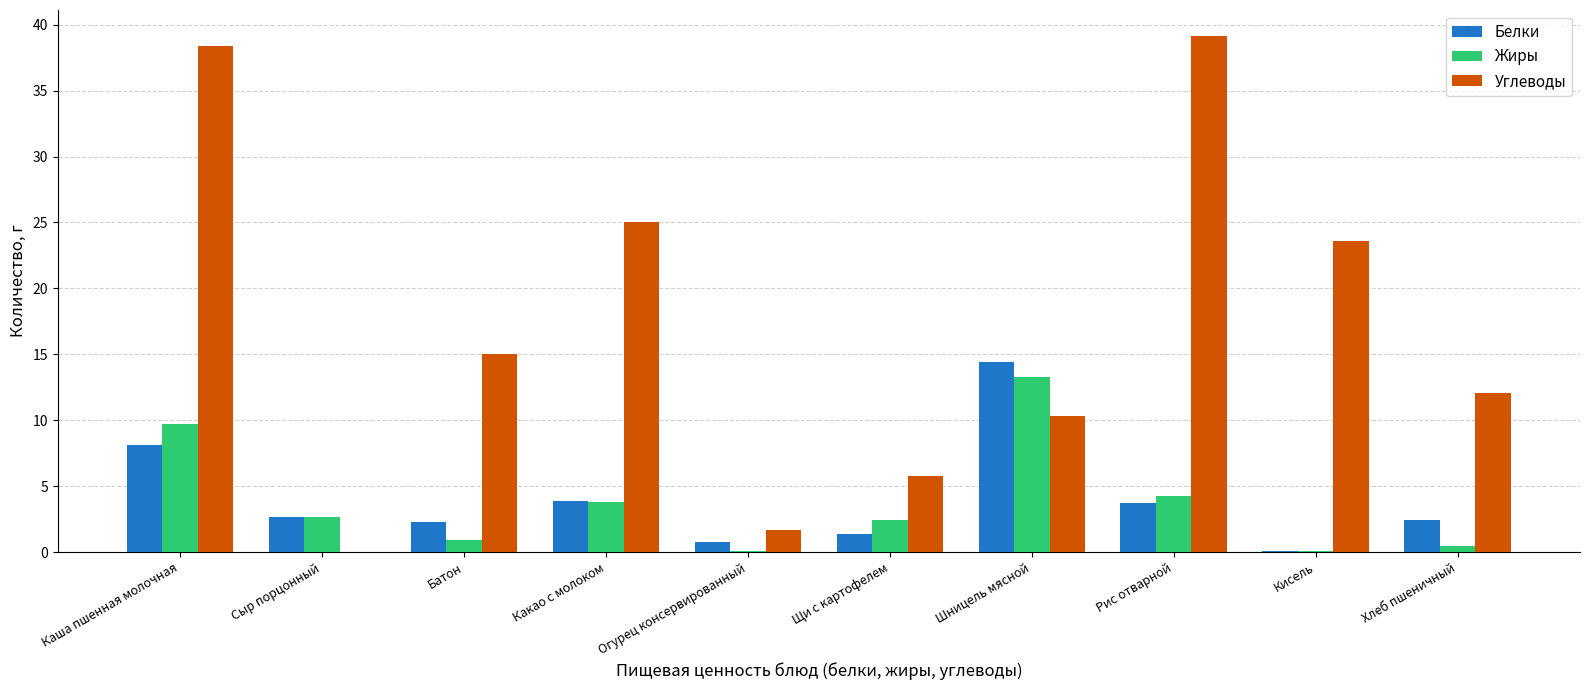

Is the value of Углеводы at Какао с молоком greater than the value of Жиры at Какао с молоком?

Yes